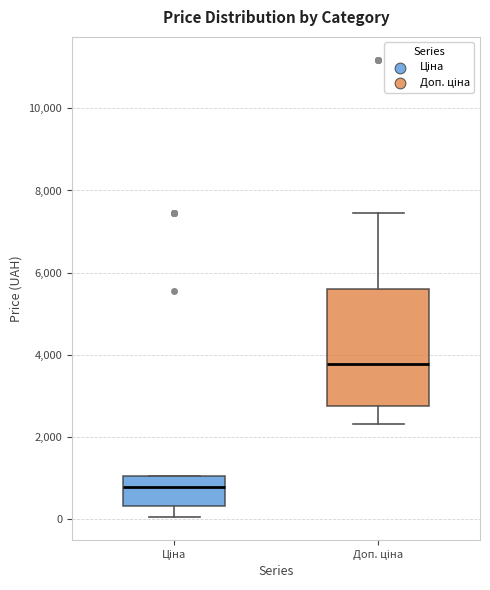

Which box's median line is the highest?

Доп. ціна